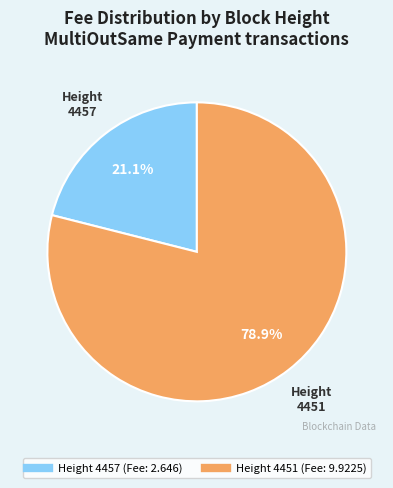

Is there any slice that represents more than half of the pie?

Yes